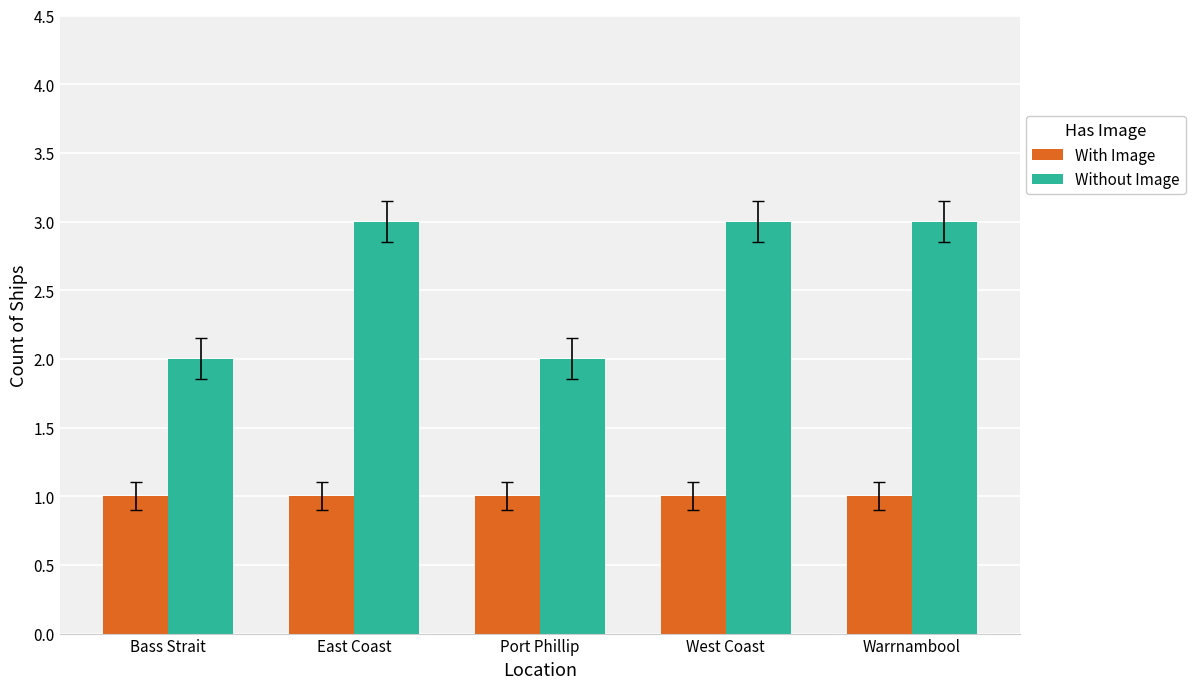

At how many categories does at least one series exceed 1?

5